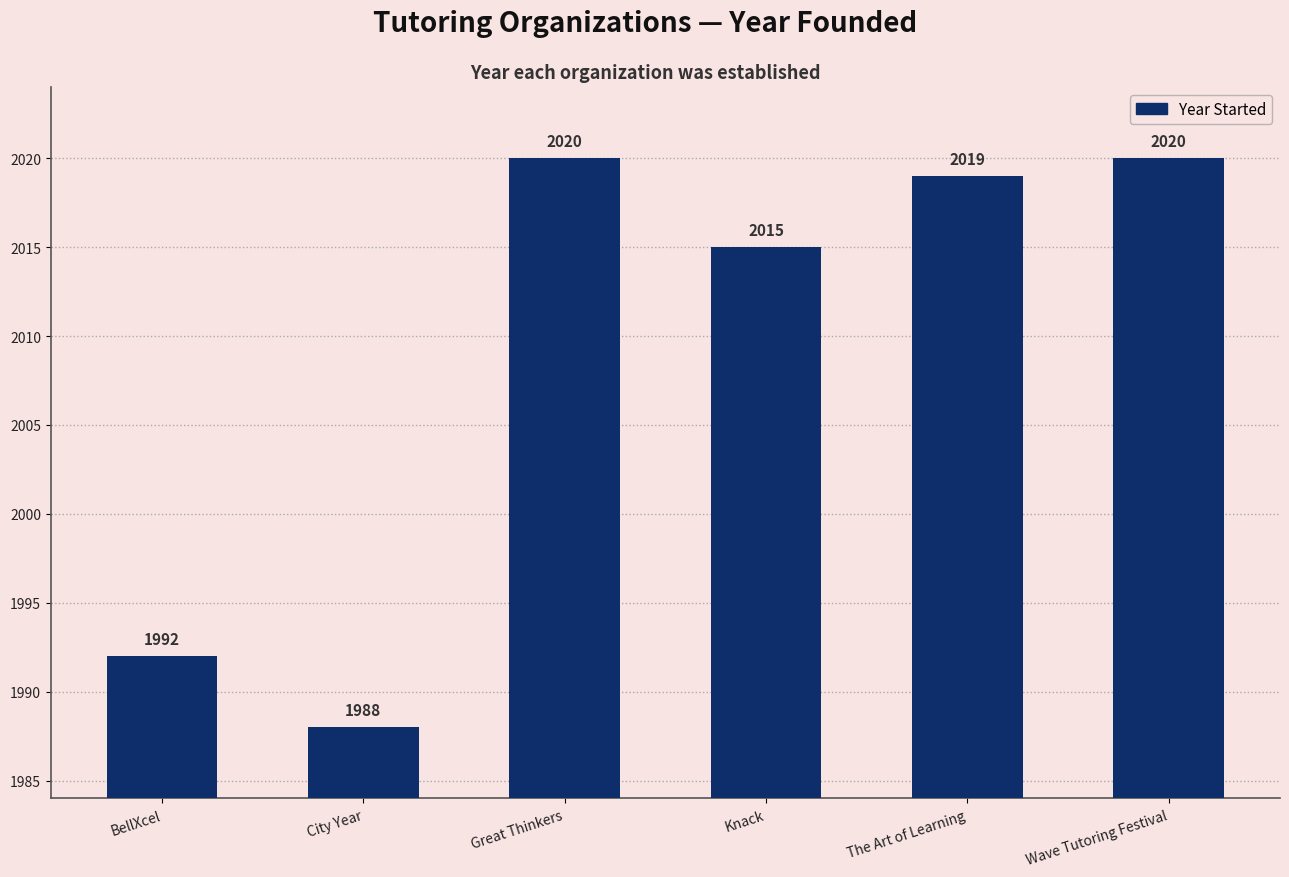

What is the difference between the maximum and minimum values?

32